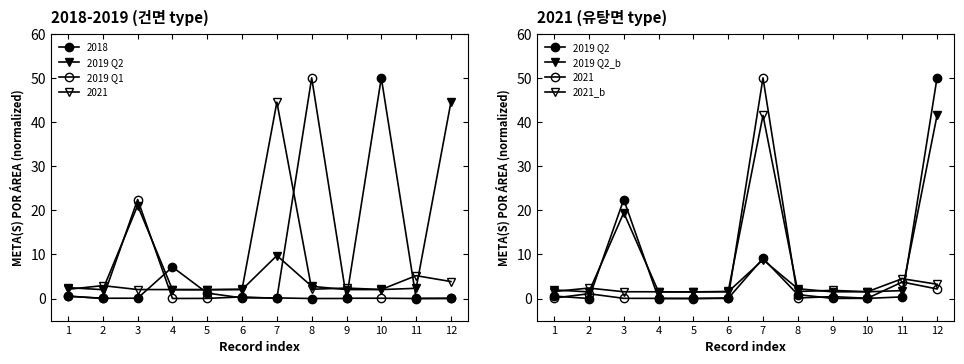

What is the greatest value displayed?

50.0